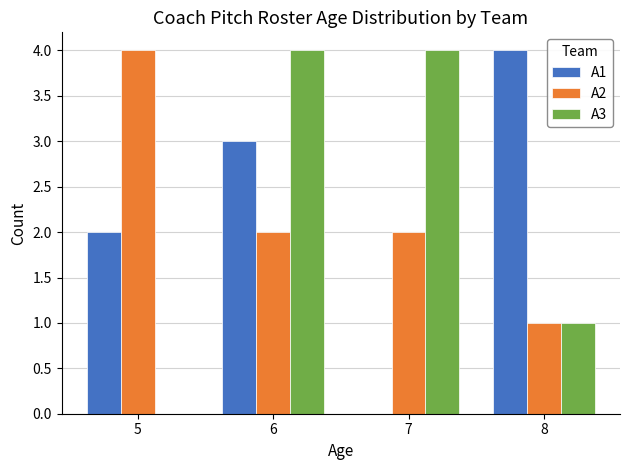

What is the greatest value displayed?

4